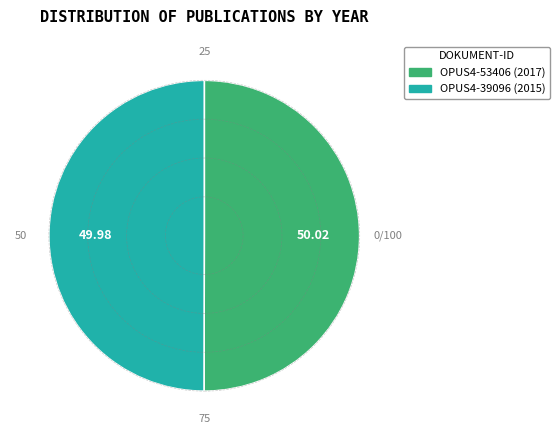

Combined, do OPUS4-53406 and OPUS4-39096 account for over 50%?

Yes